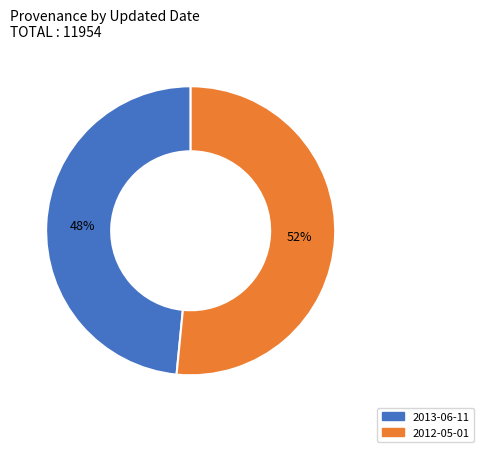

Is 2012-05-01 the majority of the pie?

Yes